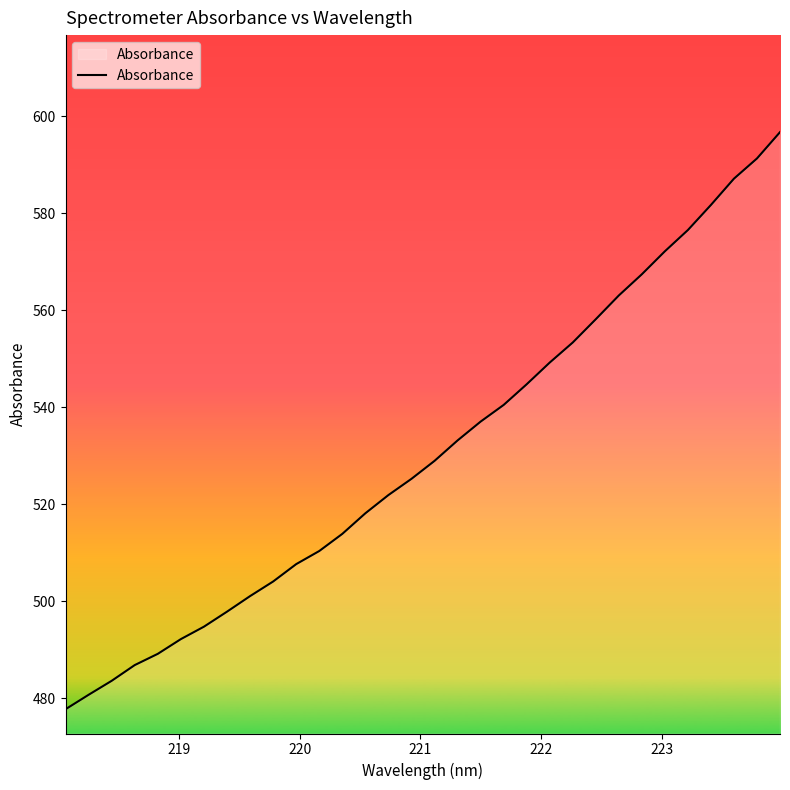

What is the greatest value displayed?

596.7